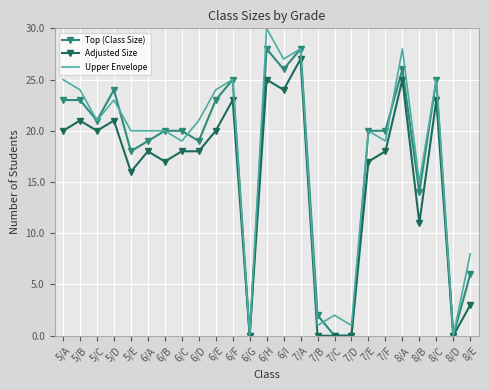

What is the maximum value for Top (Class Size)?

28